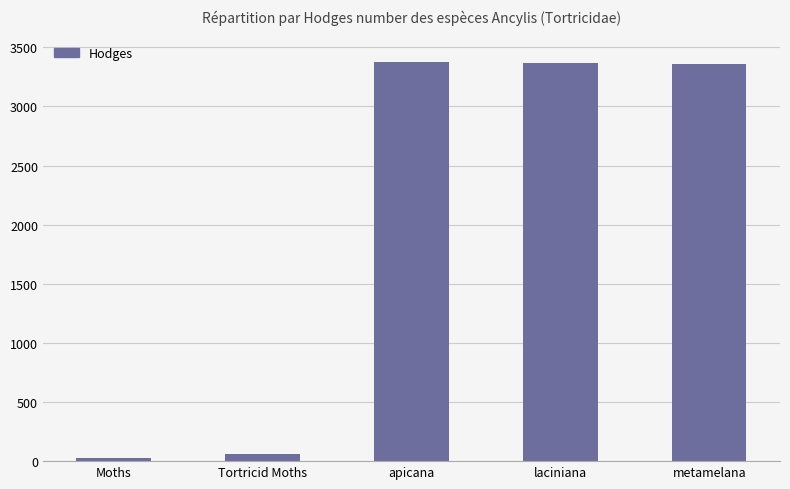

Where does the data first go above 3359?

apicana